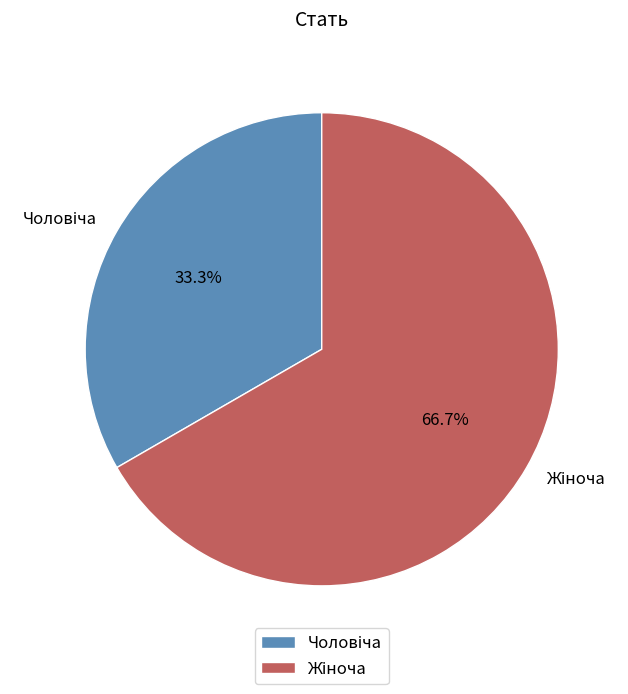

Does any single category account for the majority?

Yes